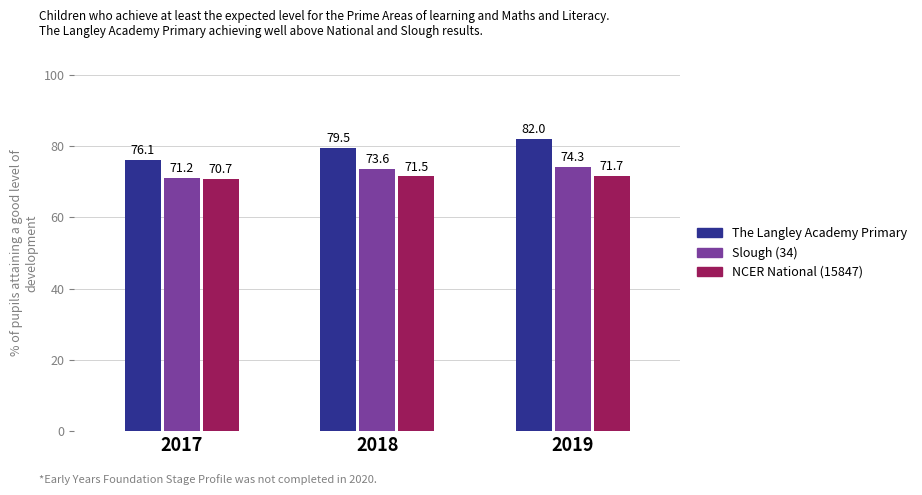

What is the spread (max minus min) of values at 2019?

10.3